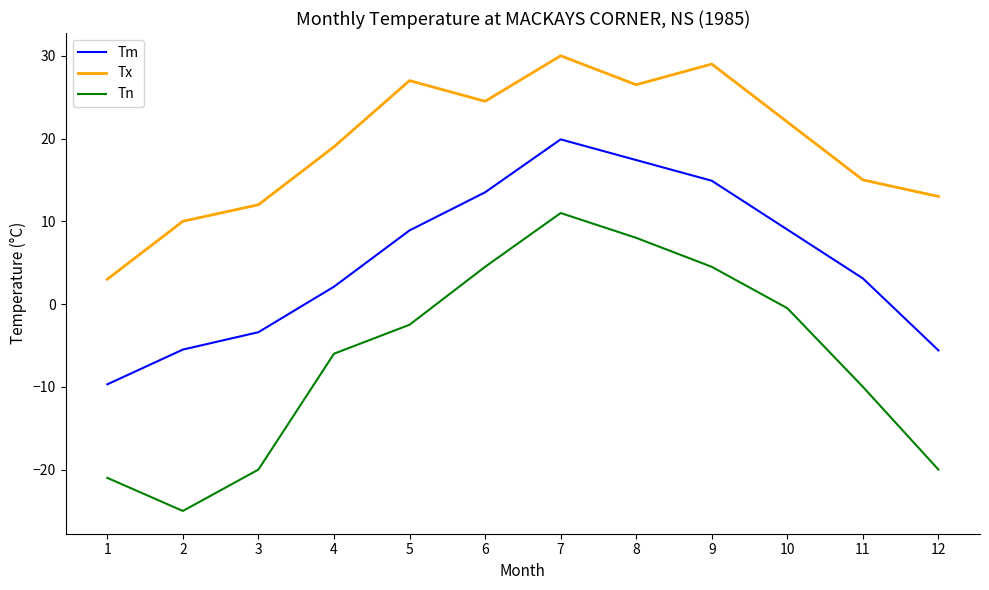

Count the number of data series in this chart.

3